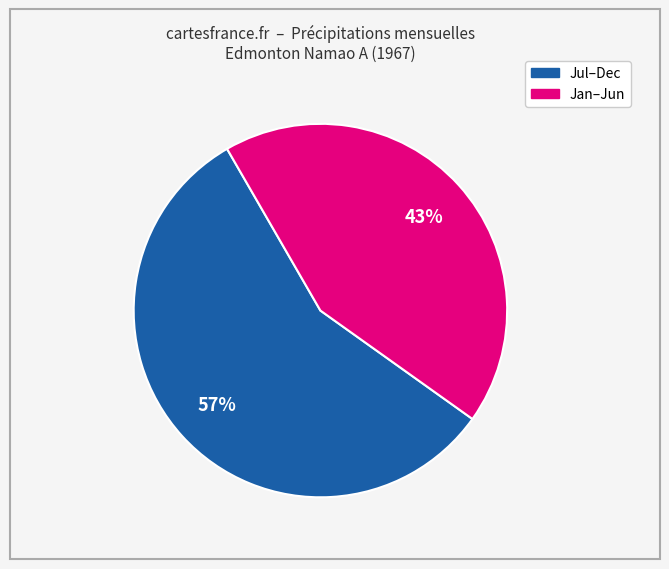

Is there any slice that represents more than half of the pie?

Yes